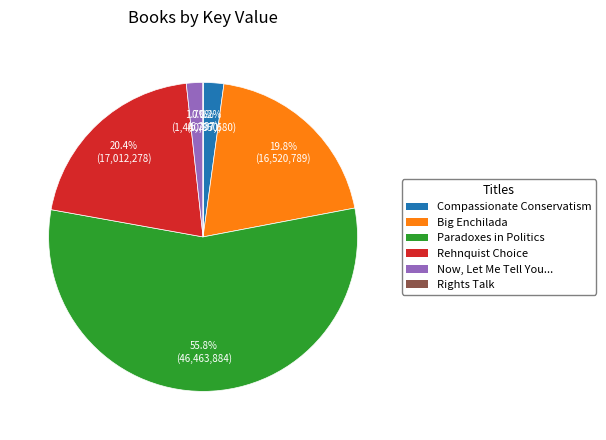

Does any single category account for the majority?

Yes